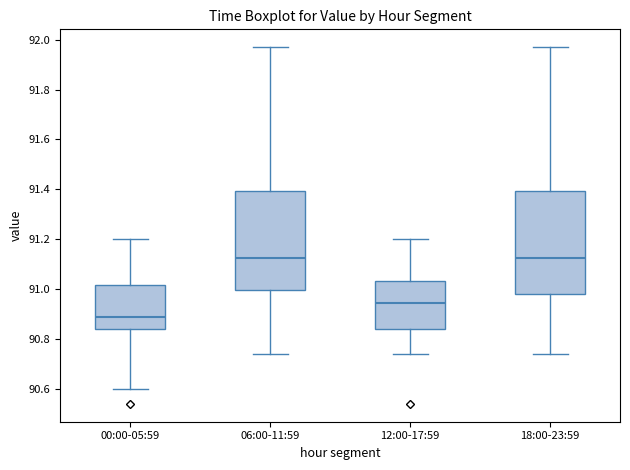

Reading left to right, transcribe this box plot: for each box, give where its median line is, the range the box spans, and where its two whiskers end, as read against the y-axis. The values are not printed on the chart, so give them approximately, as read against the axis.

00:00-05:59: median 90.90, box 90.84 to 91.02, whiskers 90.60 to 91.20
06:00-11:59: median 91.12, box 91.00 to 91.40, whiskers 90.74 to 91.98
12:00-17:59: median 90.94, box 90.84 to 91.04, whiskers 90.74 to 91.20
18:00-23:59: median 91.12, box 90.98 to 91.40, whiskers 90.74 to 91.98